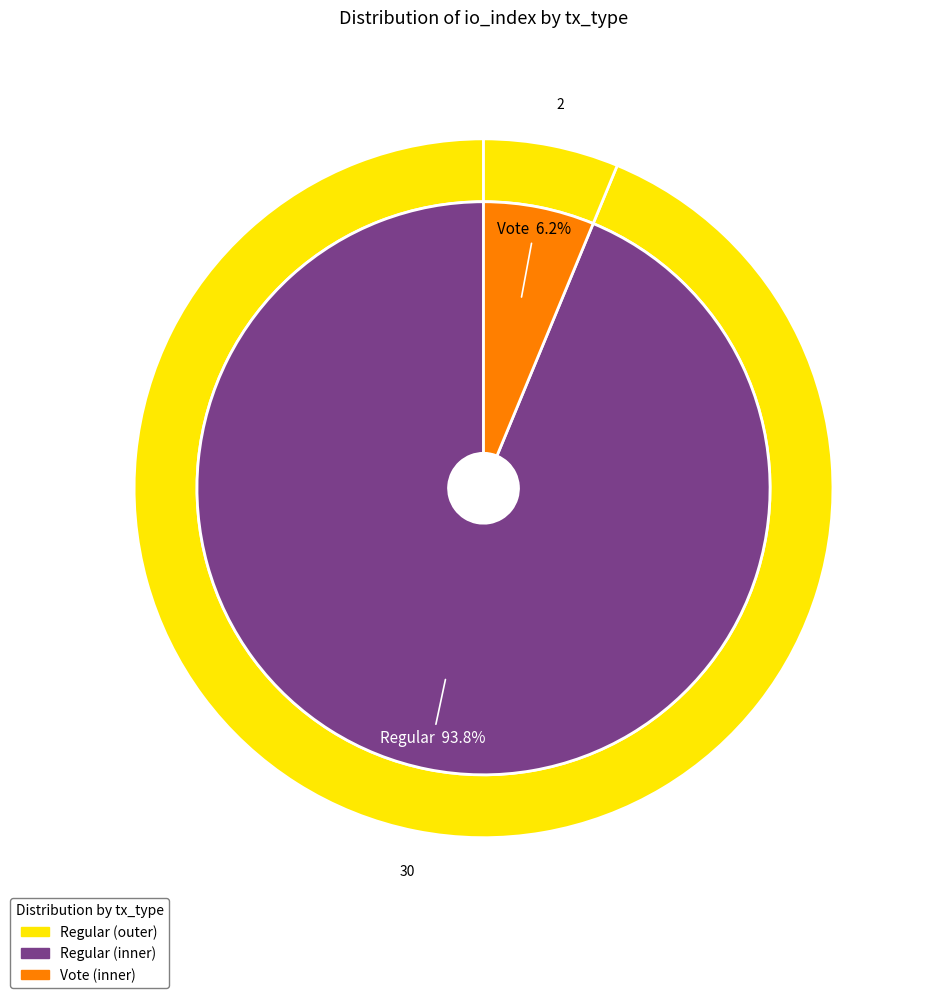

How many segments does this pie chart have?

2